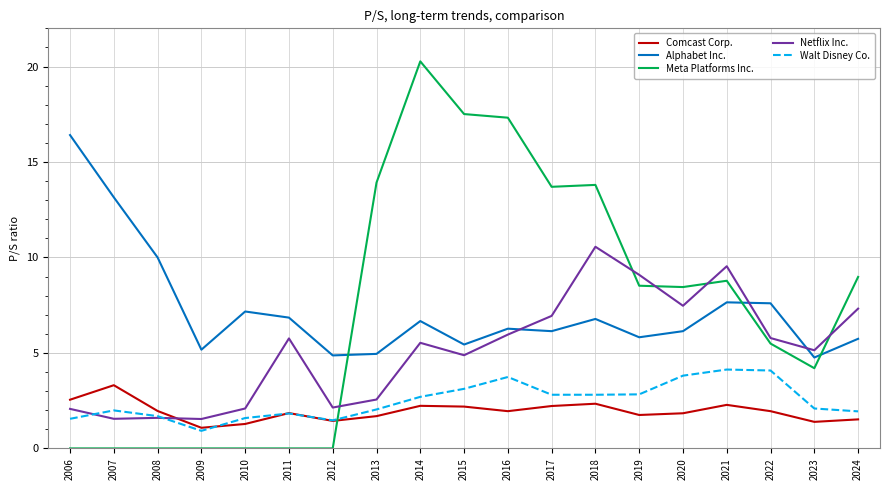

What is the difference between the highest and lowest values at 2012?

4.9